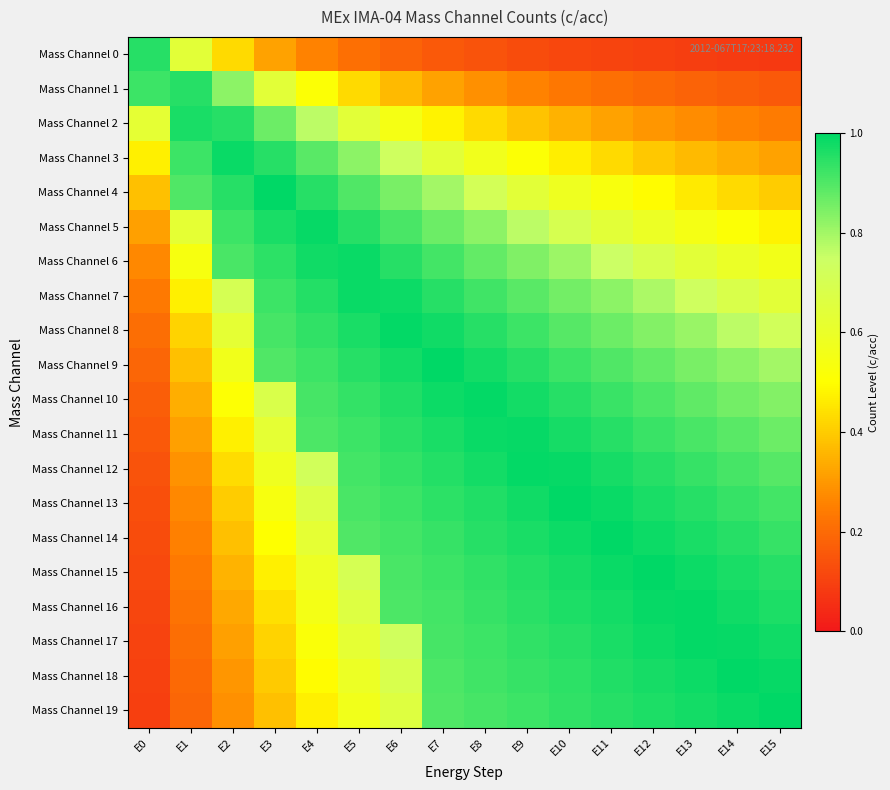

Which series changed the most between E5 and E14?

Mass Channel 3